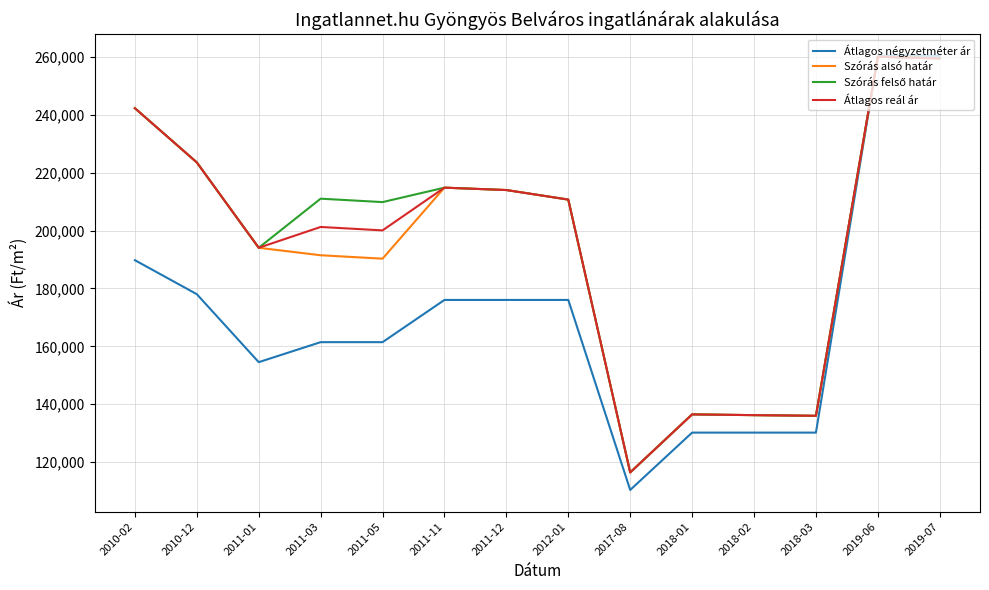

Read the Szórás alsó határ value at 2018-02, to the nearest 10.

136240